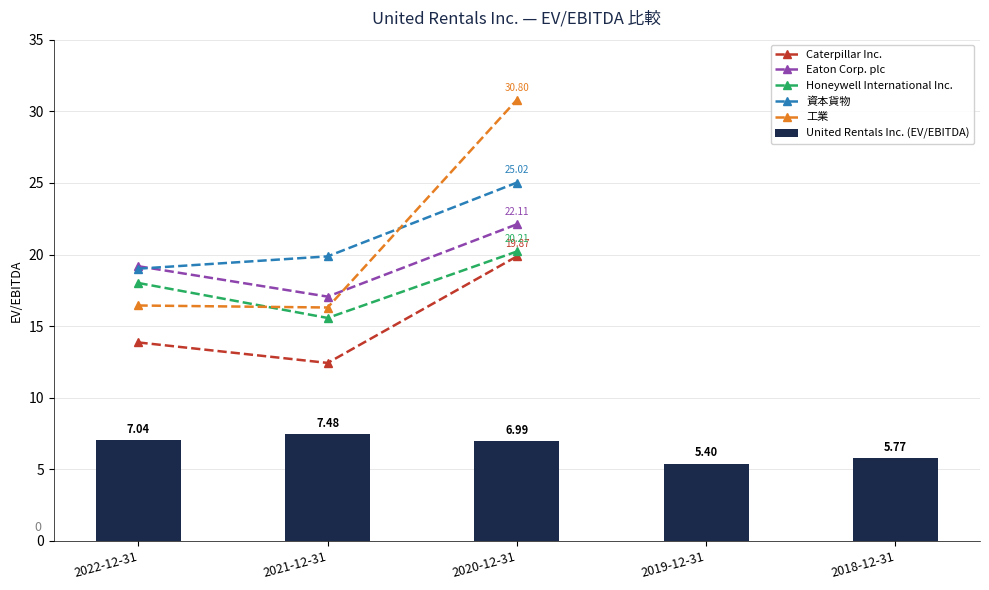

True or false: Eaton Corp. plc has a value of 8.3 at 2018-12-31.

False